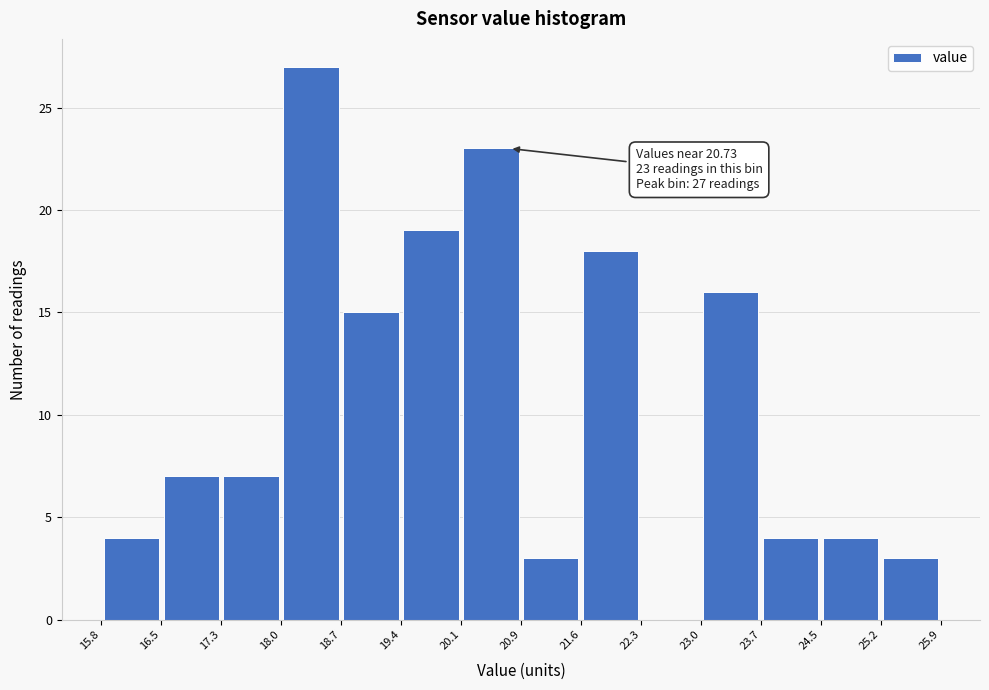

Over which range of the x-axis is the bar tallest?

18.0 to 18.7